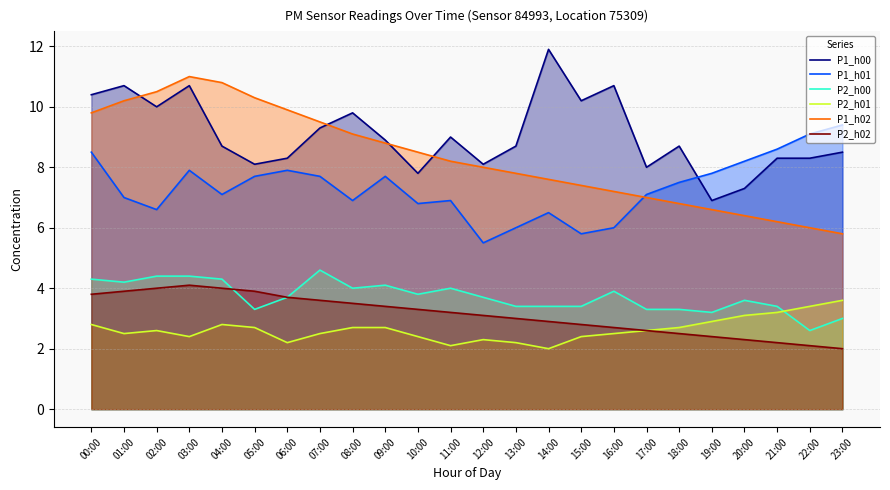

What is the approximate value of P2_h02 at 22:00?

2.1